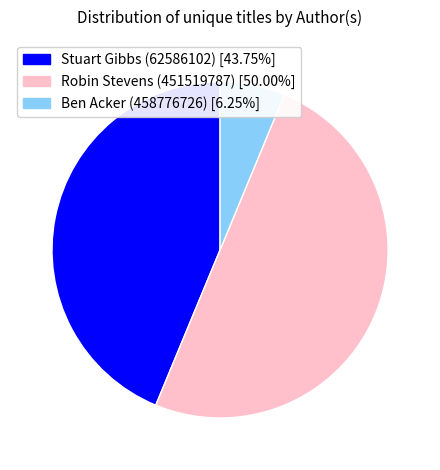

Rank the categories by value from lowest to highest.

Ben Acker (458776726), Stuart Gibbs (62586102), Robin Stevens (451519787)